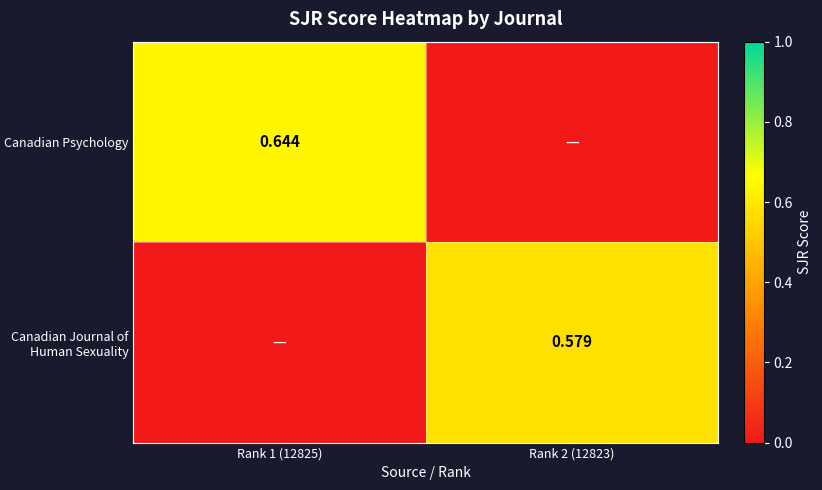

What is the average value of the Canadian Psychology series?

0.3